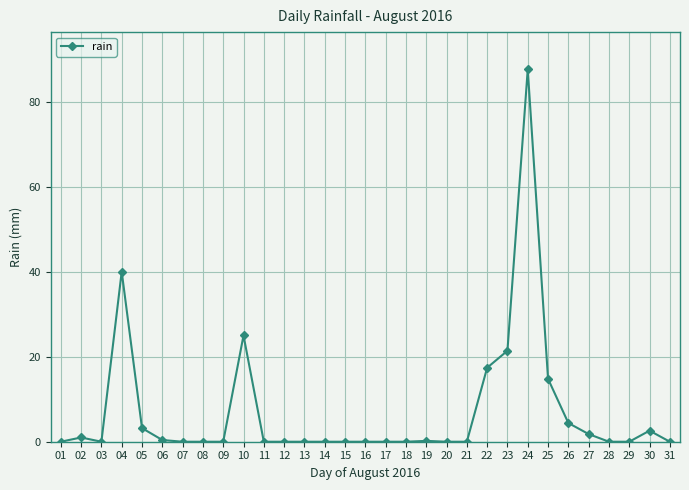

Is it true that the value at 08 is 0.0?

True